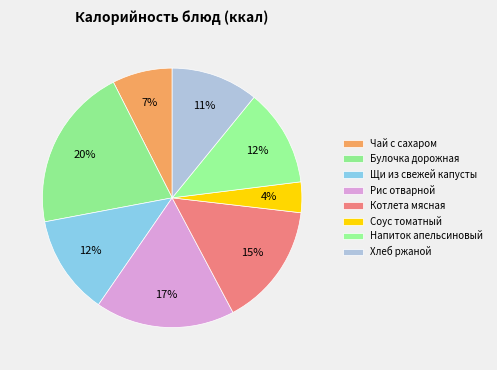

Is it true that Напиток апельсиновый is 18% of the pie?

False